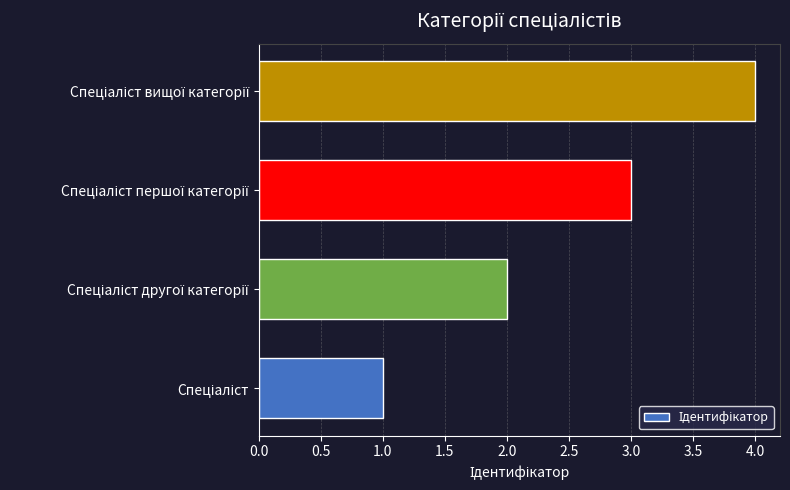

What is the difference between the maximum and minimum values?

3